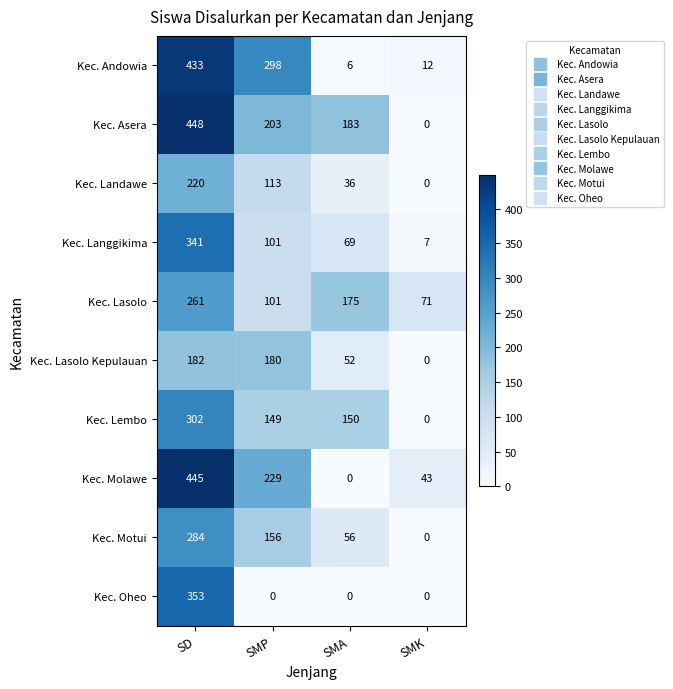

Where does the Kec. Motui series first go above 156?

SD